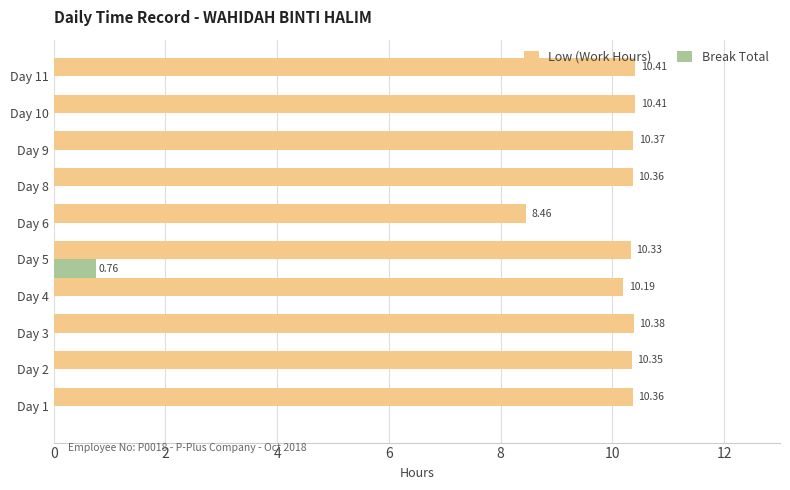

What are all the series names shown in the legend?

Low (Work Hours), Break Total